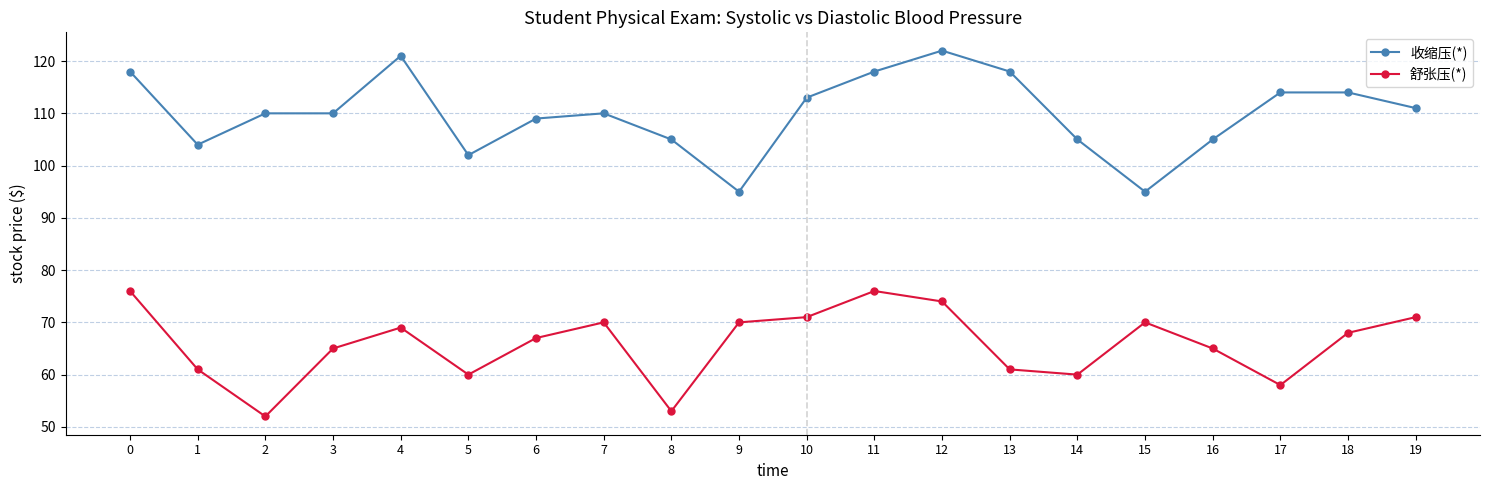

At which category does 舒张压(*) reach its first local valley?

2